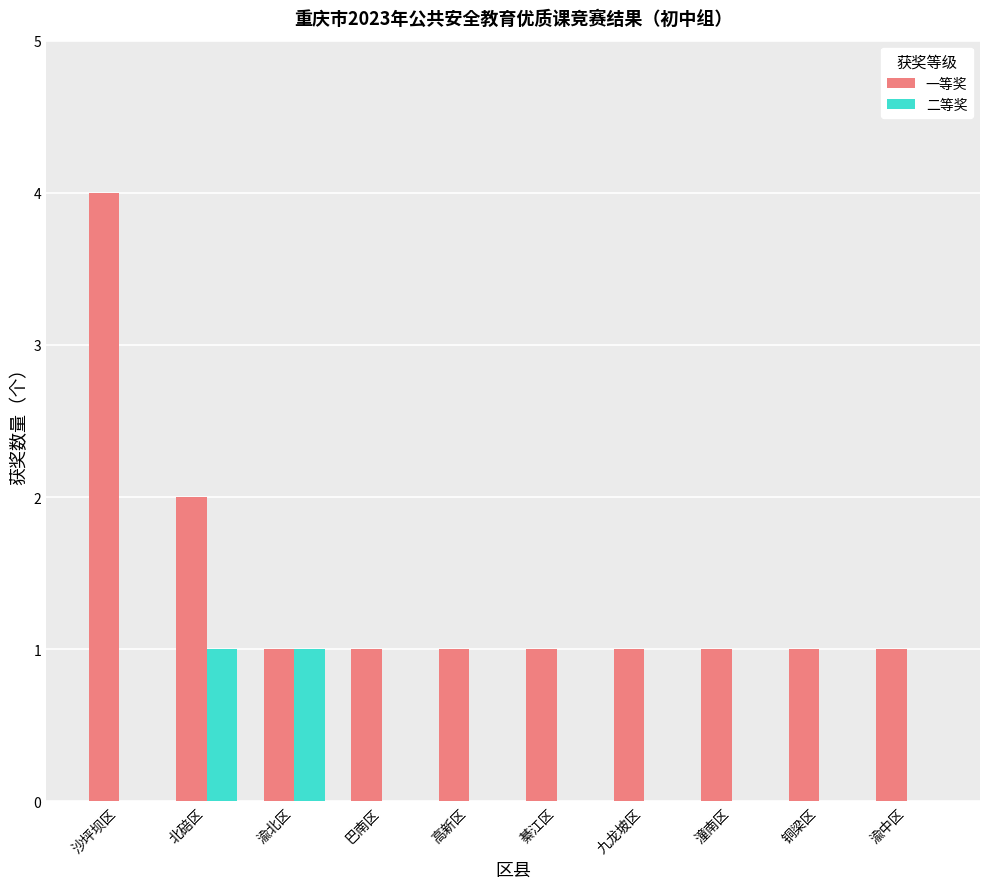

Reading left to right, transcribe all the data shown in this chart.

一等奖: 4	2	1	1	1	1	1	1	1	1
二等奖: 0	1	1	0	0	0	0	0	0	0